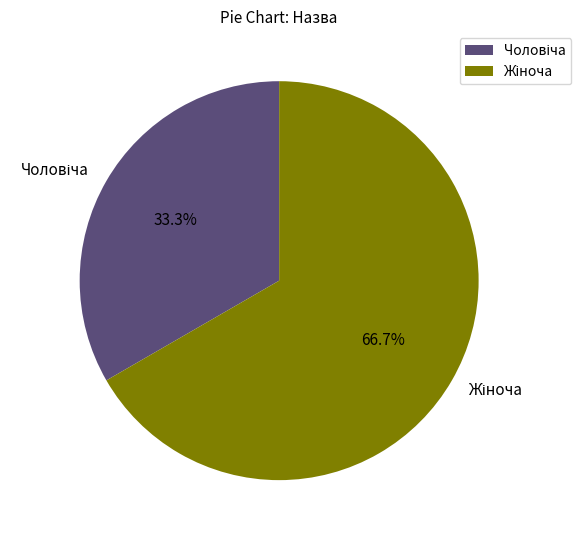

Is there any slice that represents more than half of the pie?

Yes